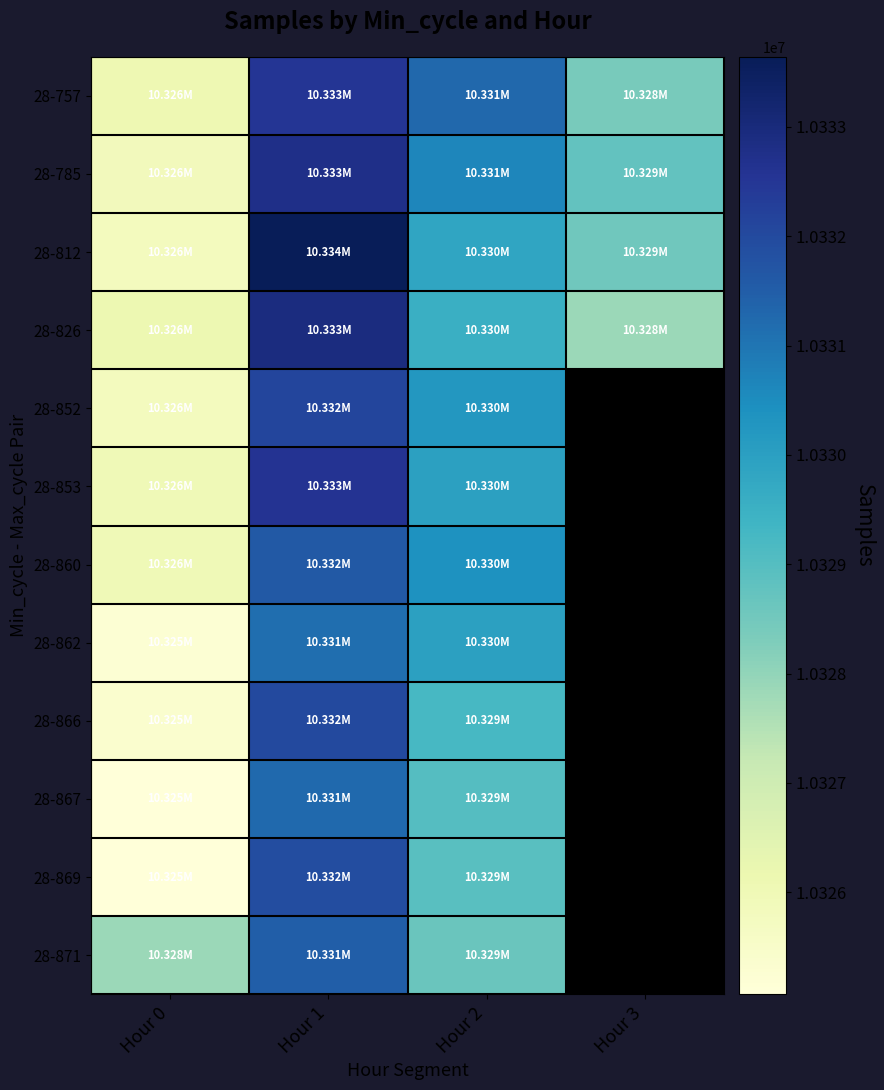

What is the difference between the maximum and minimum values in the 28-860 series?

5647.0